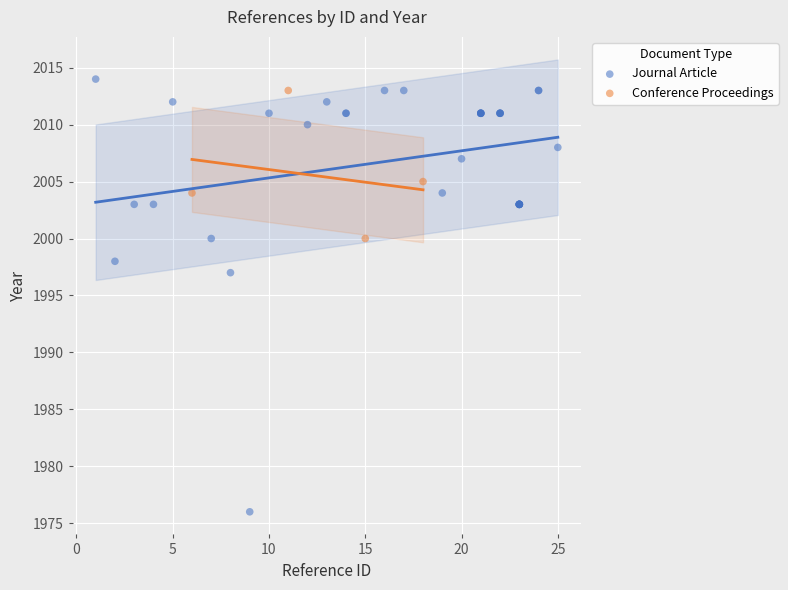

Which series has the widest spread of Y values?

Journal Article